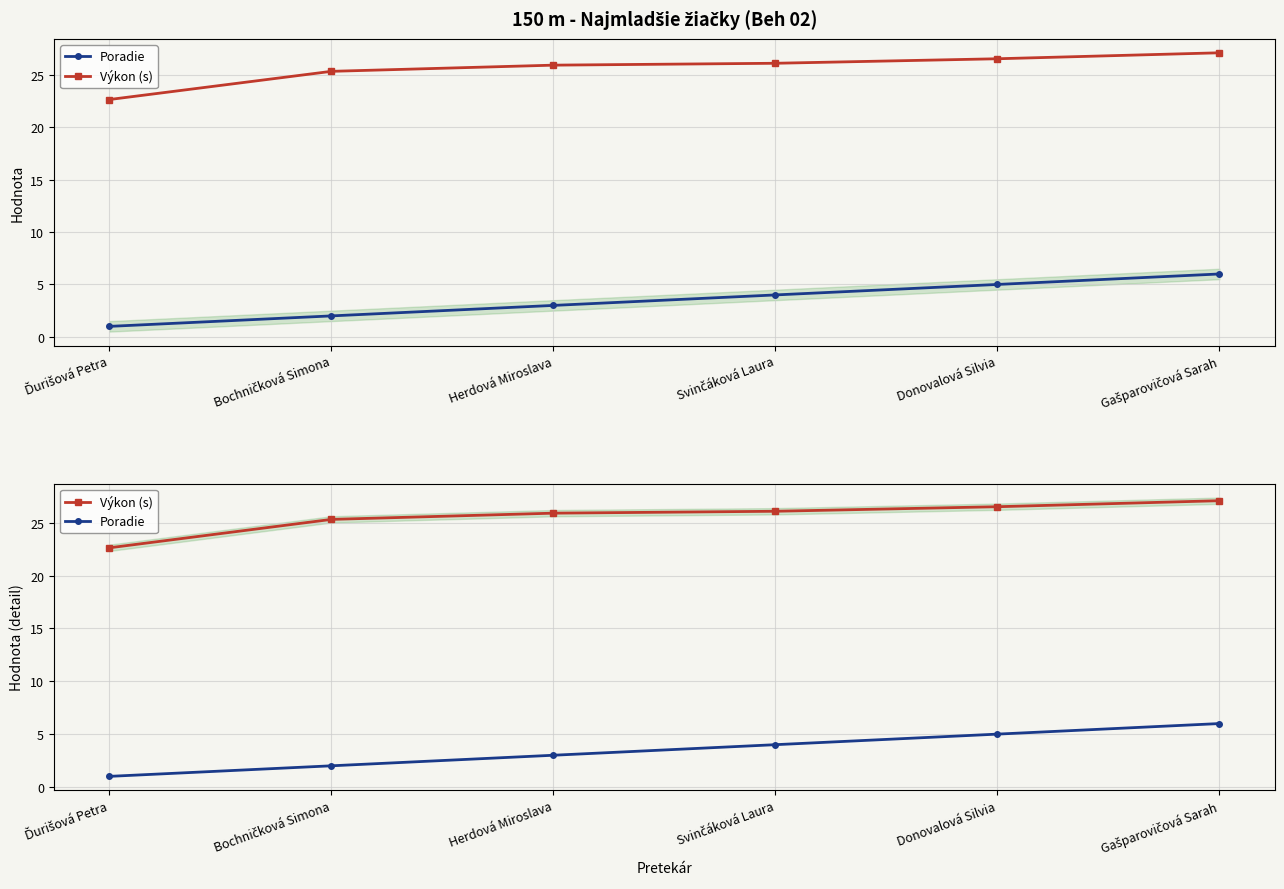

Reading left to right, list all the values displayed in this chart.

Poradie: 1.0	2.0	3.0	4.0	5.0	6.0
Výkon (s): 22.6	25.3	25.9	26.1	26.5	27.1